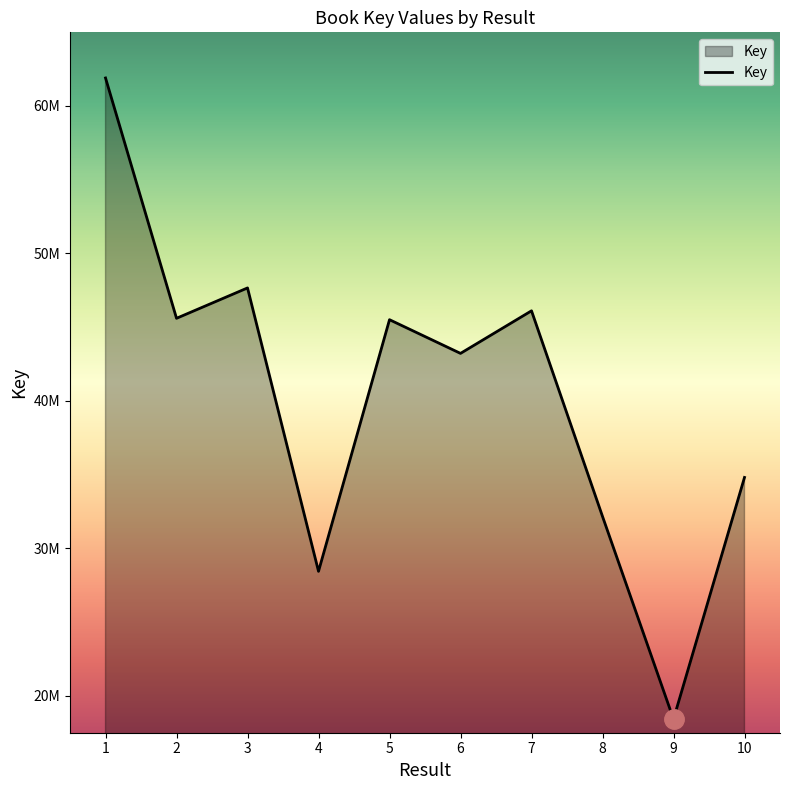

Does the chart display data point markers on the line(s)?

No